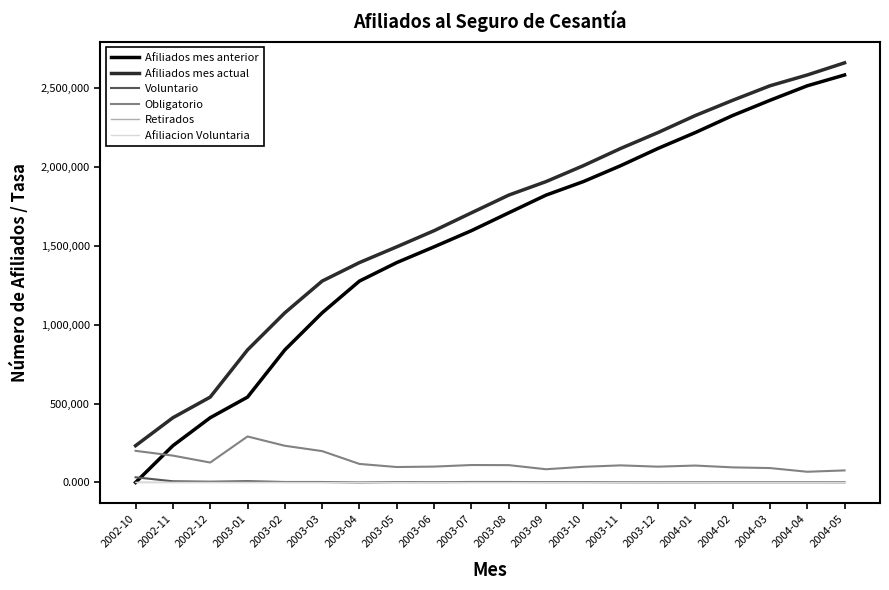

Which series has the largest total across all categories?

Afiliados mes actual